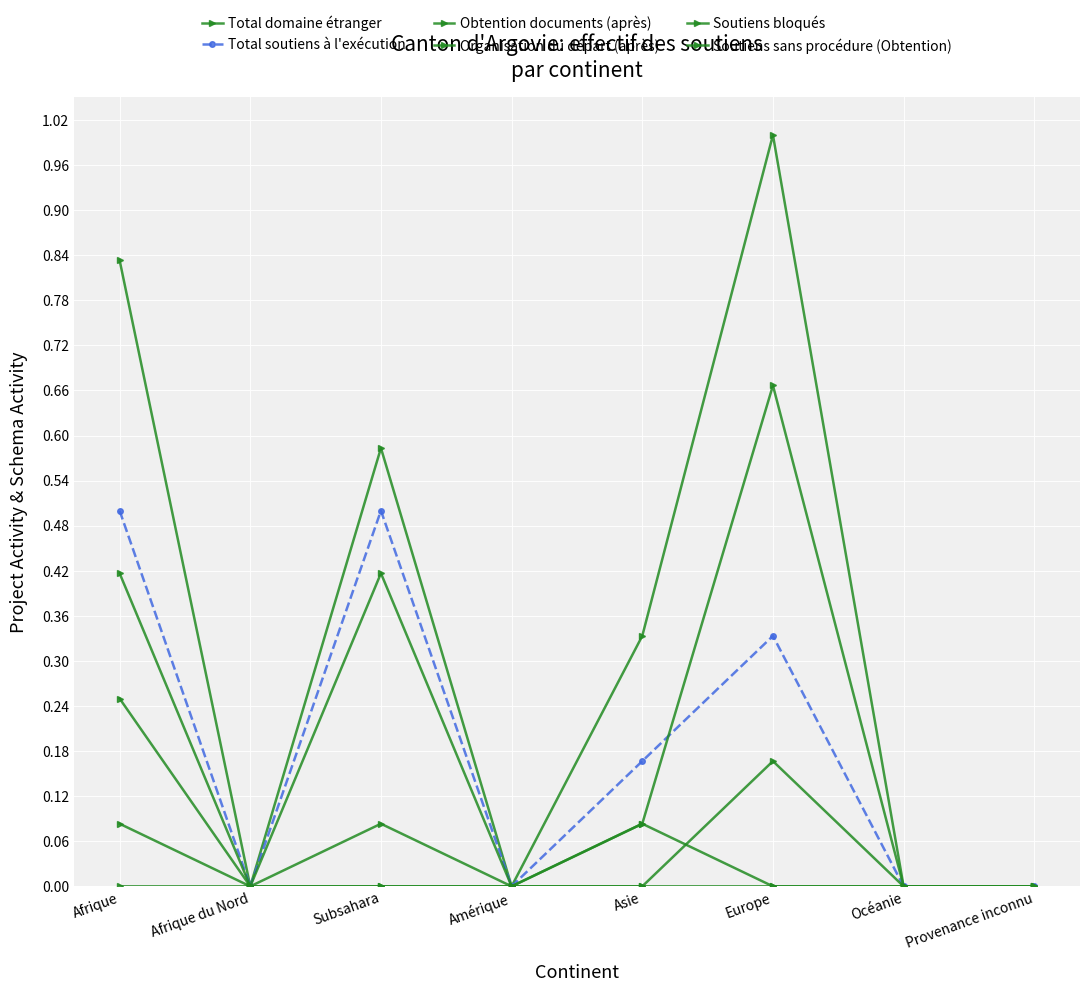

How many categories are shown in the chart?

8